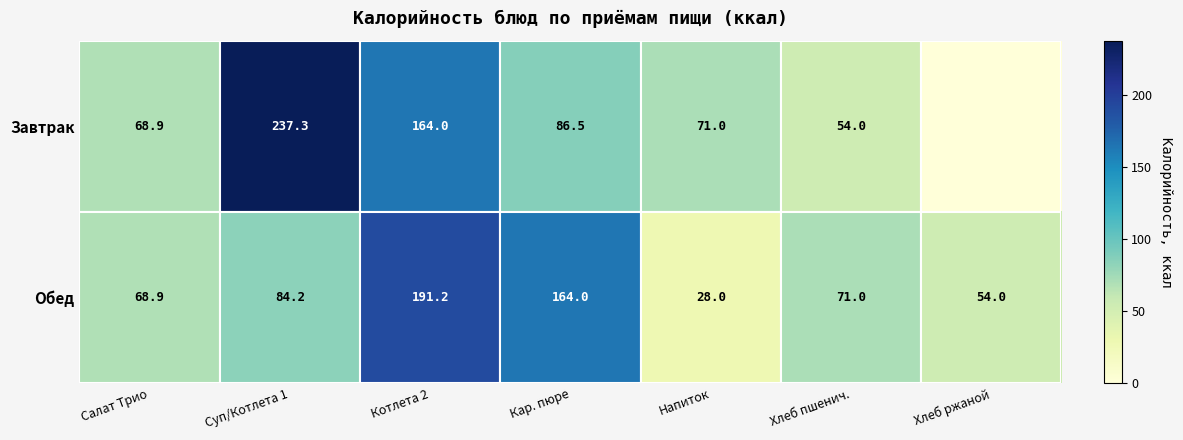

Which series changed the most between Котлета 2 and Напиток?

Обед